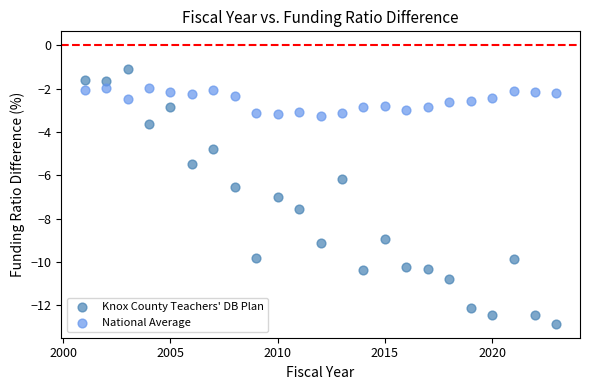

Across all series, what Y value is closest to -6?

-6.2